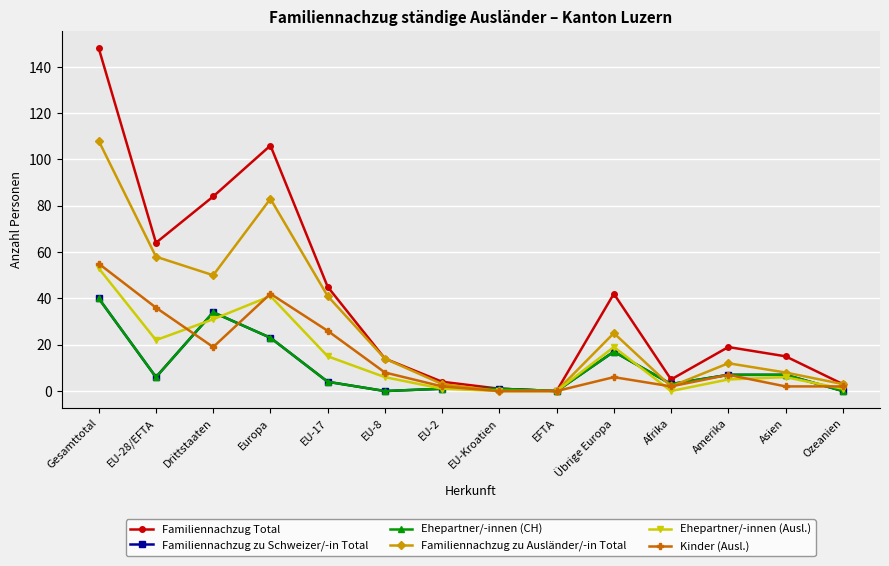

What is the sum of the Familiennachzug zu Schweizer/-in Total values at Drittstaaten and Gesamttotal?

74